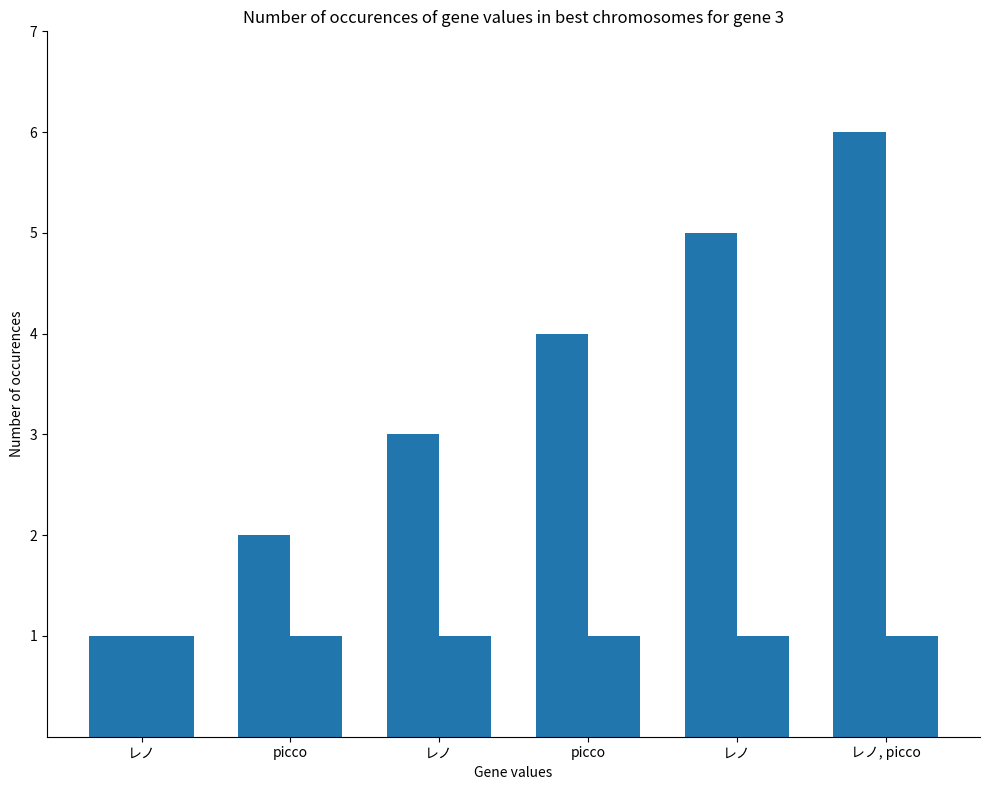

How many bars are there in total?

12